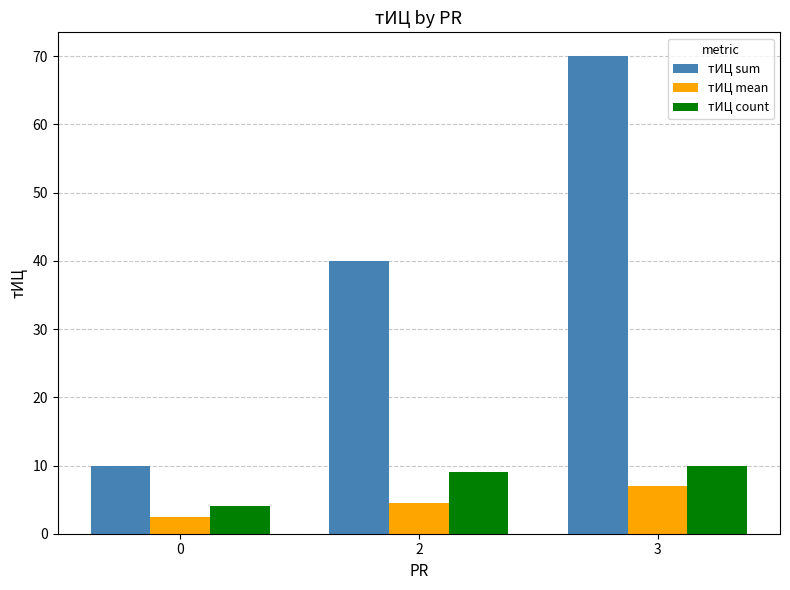

What are all the series names shown in the legend?

тИЦ sum, тИЦ mean, тИЦ count